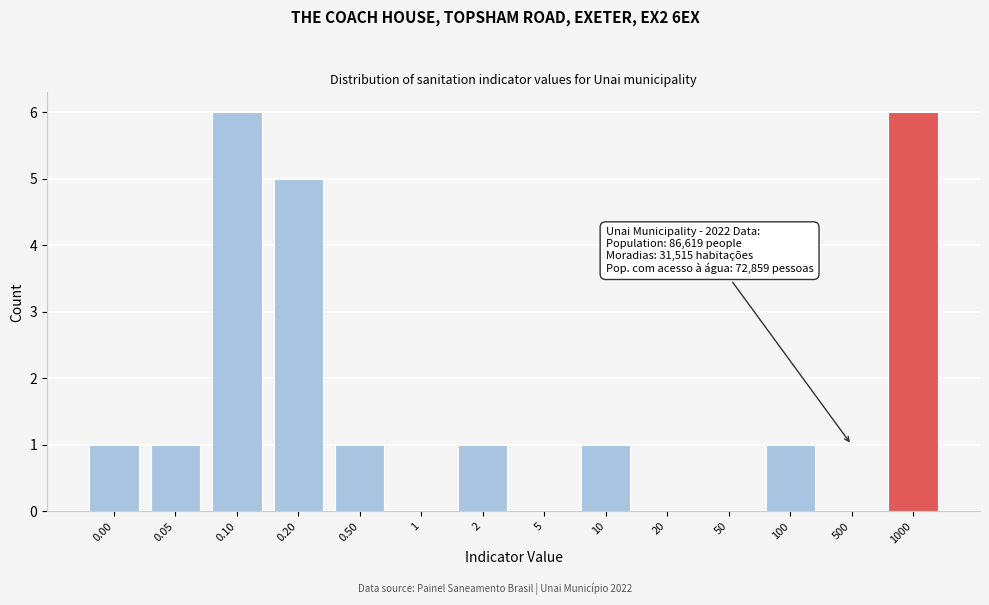

Reading left to right, extract all data points from this chart.

0.00=1	0.05=1	0.10=6	0.20=5	0.50=1	1=0	2=1	5=0	10=1	20=0	50=0	100=1	500=0	1000=6